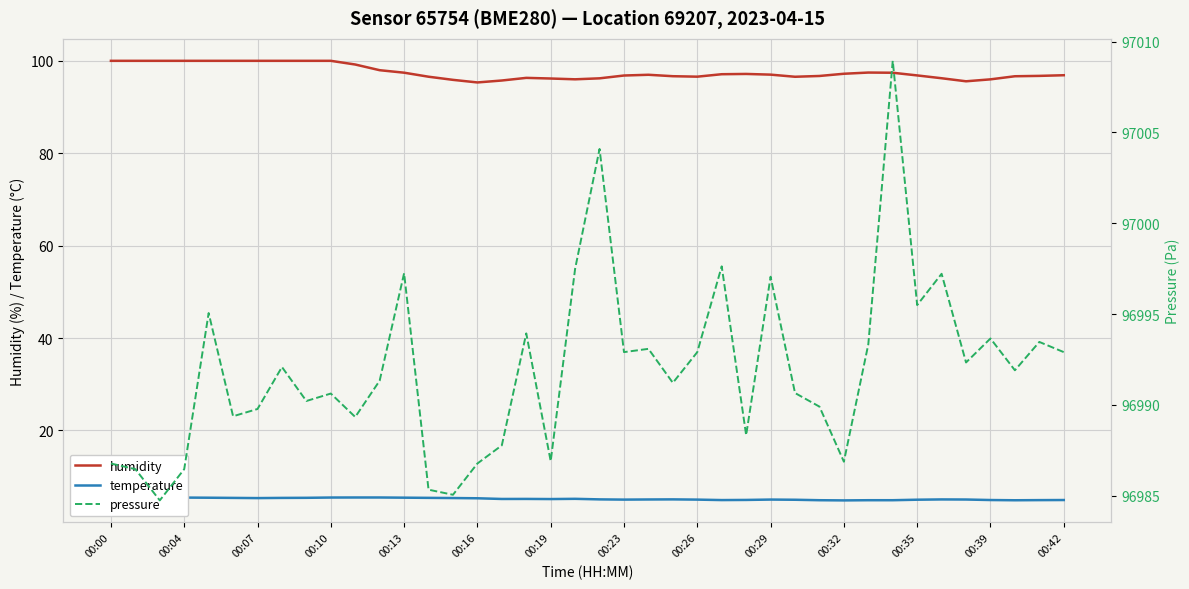

True or false: temperature and humidity intersect in this chart.

False